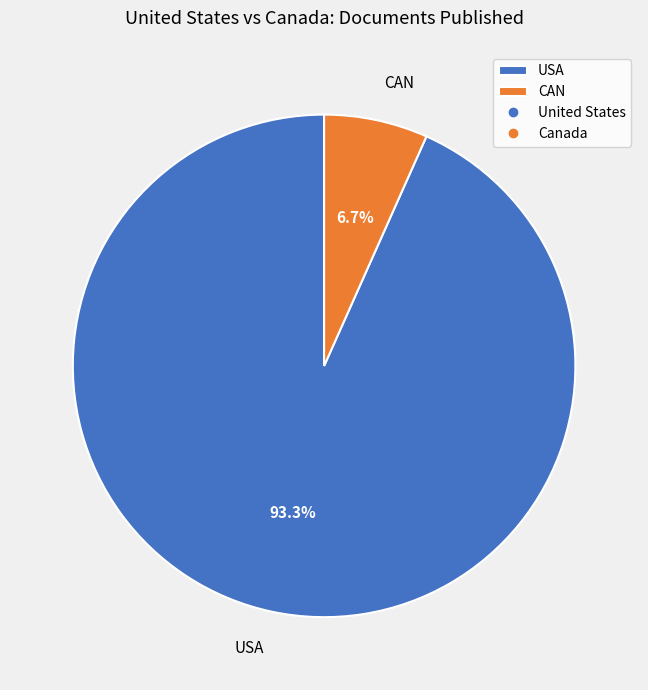

What is the majority slice?

USA